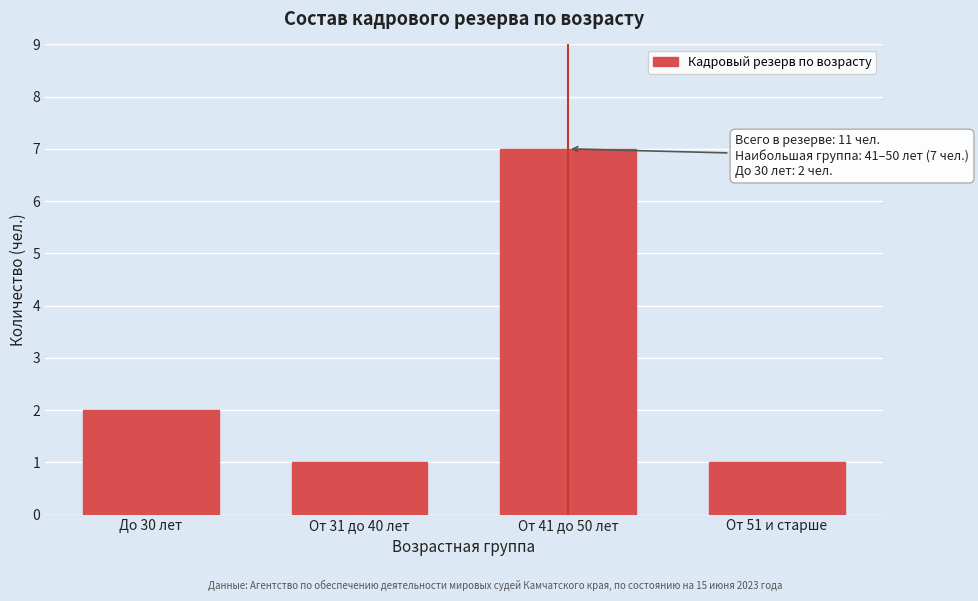

Reading left to right, list all the values displayed in this chart.

2	1	7	1